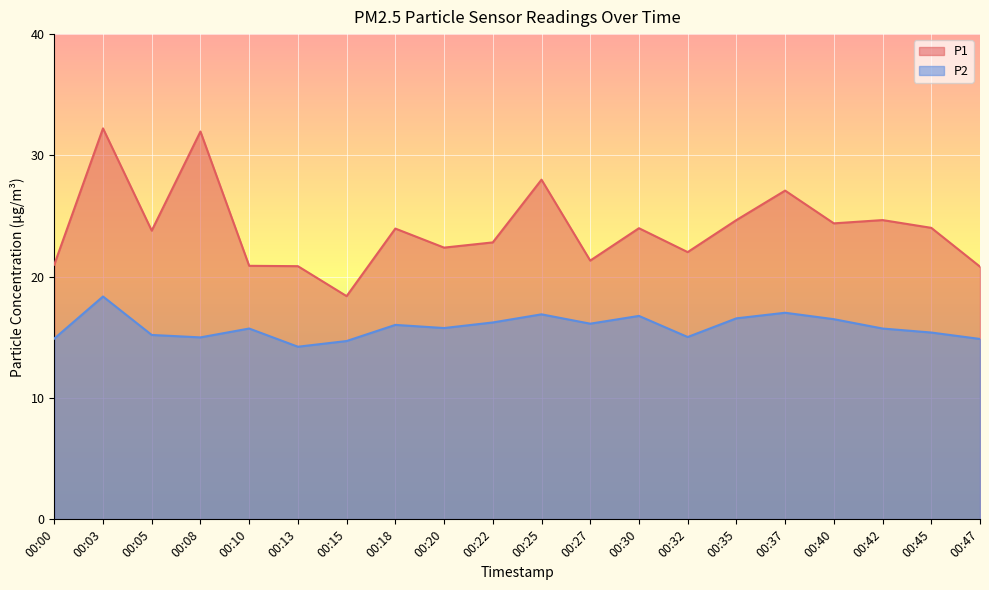

Does the chart display data point markers on the line(s)?

No